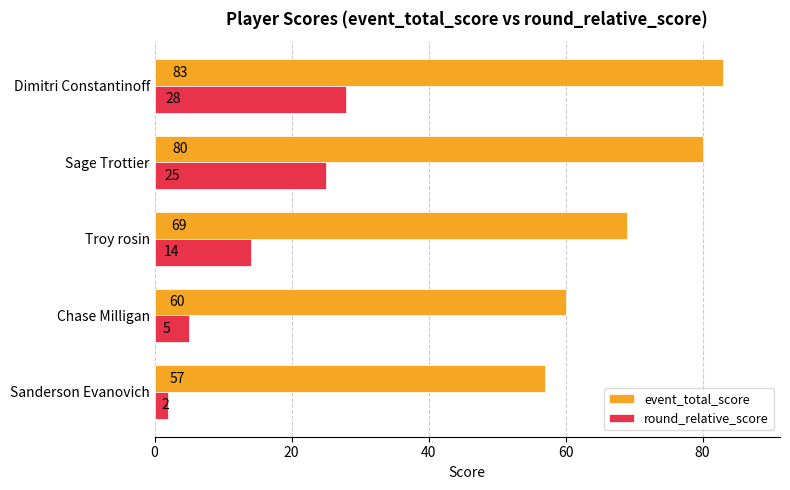

How many series are shown in this chart?

2